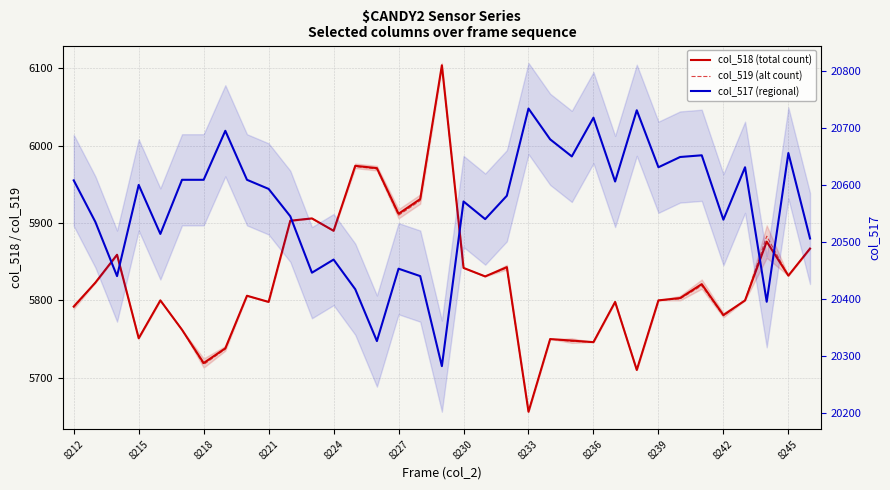

What is the value of the col_518 (total count) point at the 7th from the left?

5719